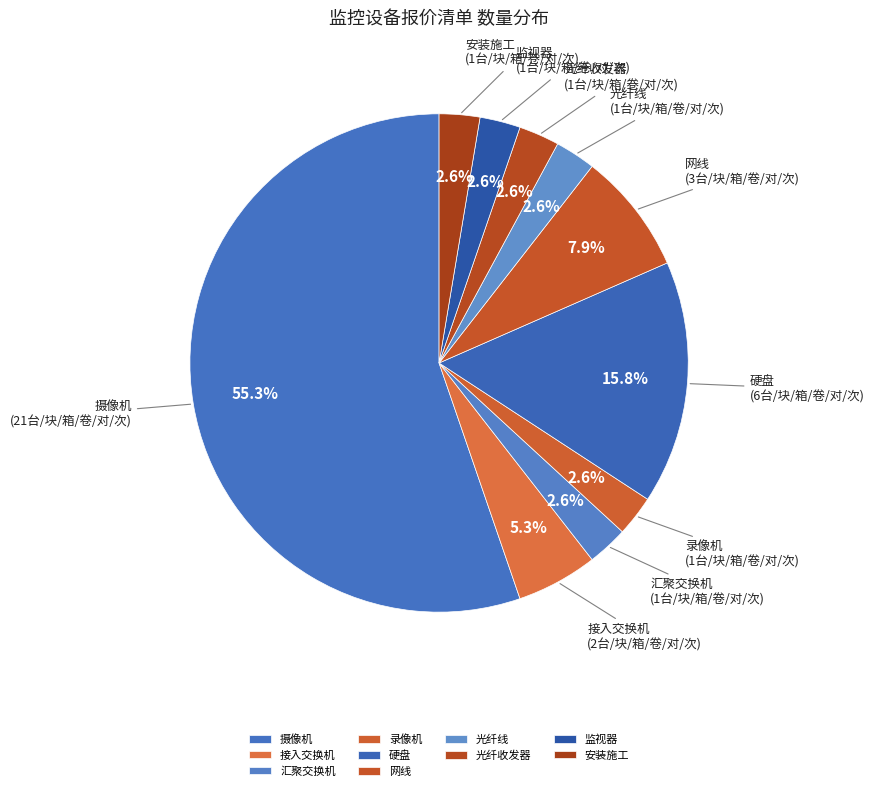

Between 录像机 and 摄像机, which is larger?

摄像机